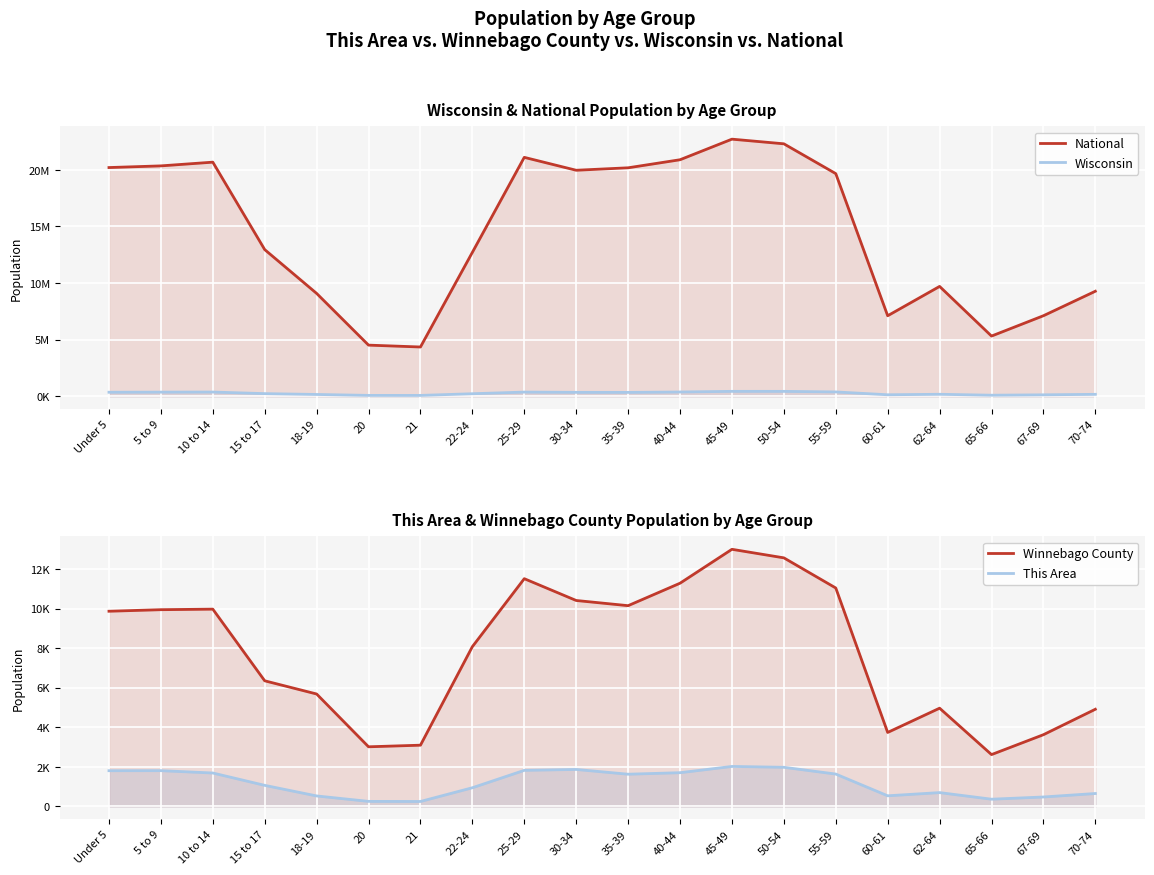

What is the value of the Wisconsin point at the 17th from the left?

178388